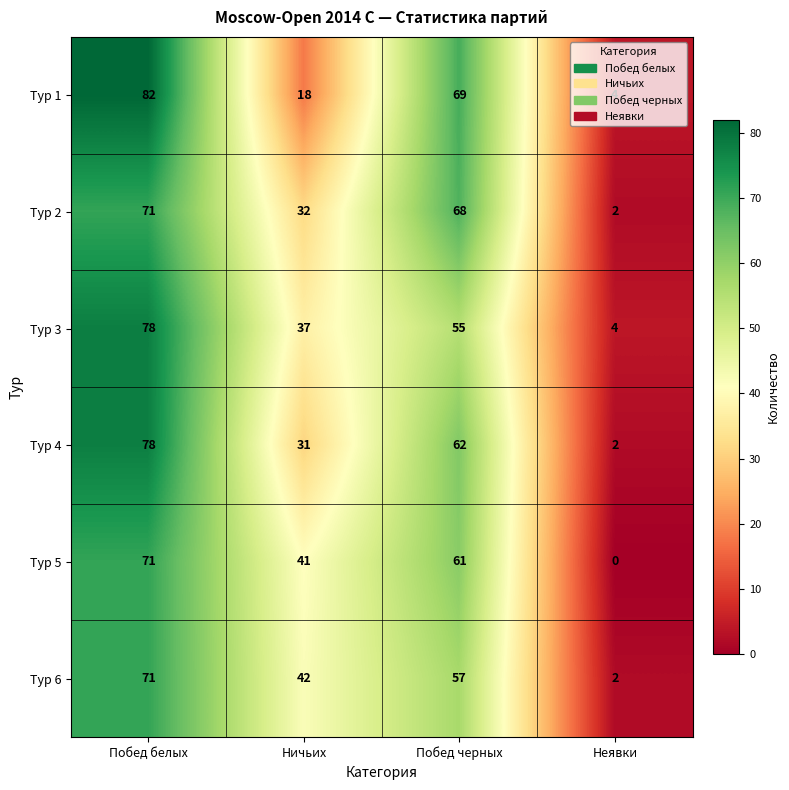

How many series are shown in this chart?

6